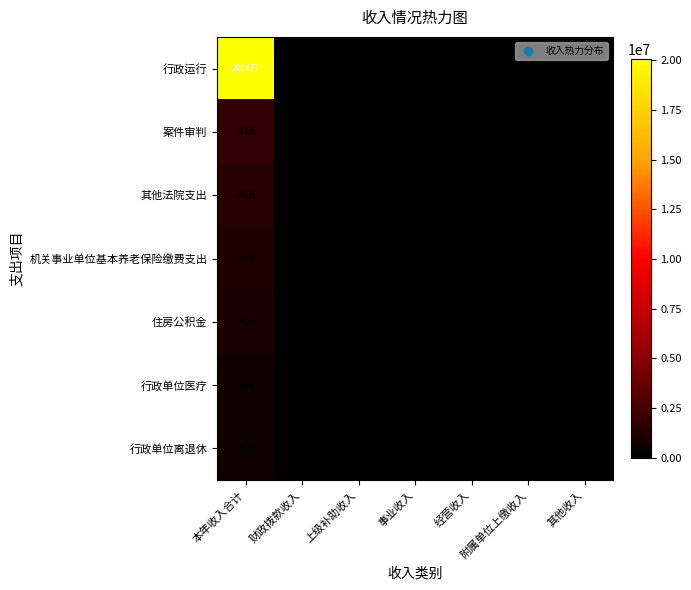

At 上级补助收入, list the series in order from largest to smallest.

行政运行, 案件审判, 其他法院支出, 机关事业单位基本养老保险缴费支出, 住房公积金, 行政单位医疗, 行政单位离退休